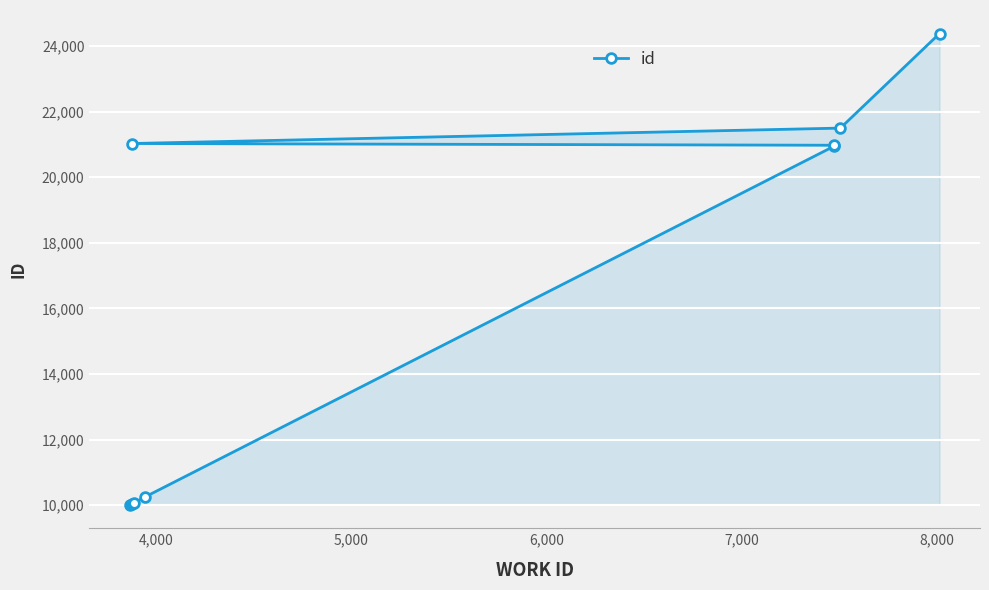

Count the number of data series in this chart.

1